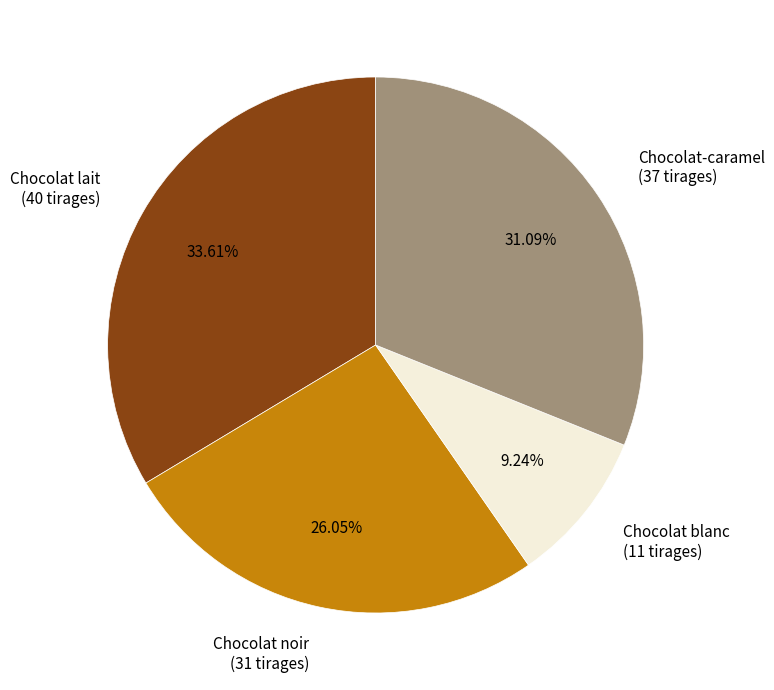

How many segments does this pie chart have?

4